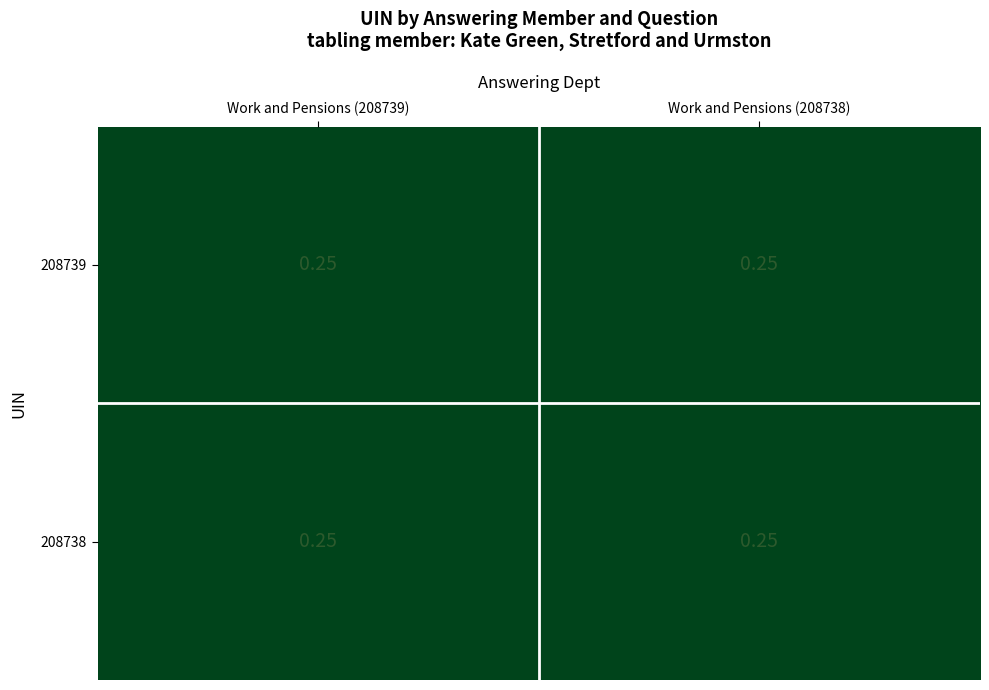

What is the maximum value for 208738?

0.3